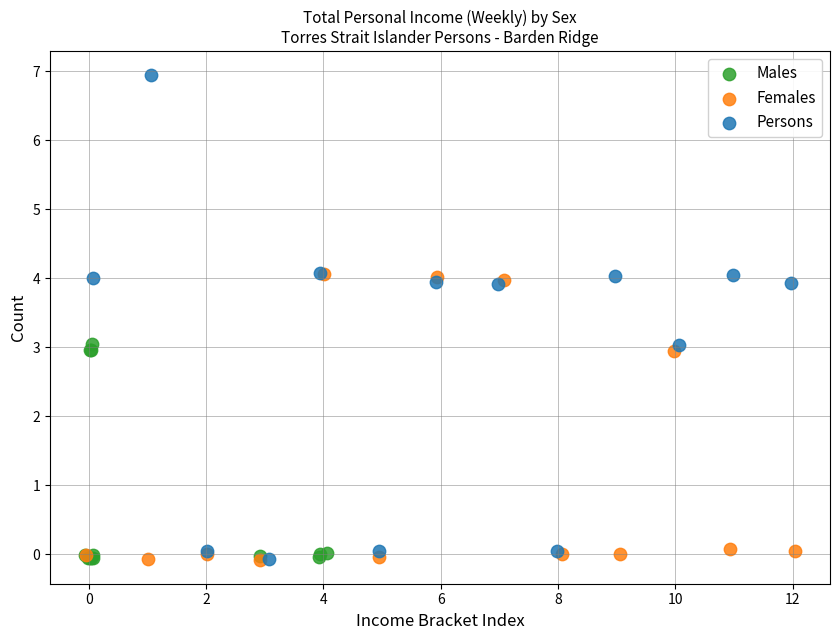

Which series has the widest spread of Y values?

Persons